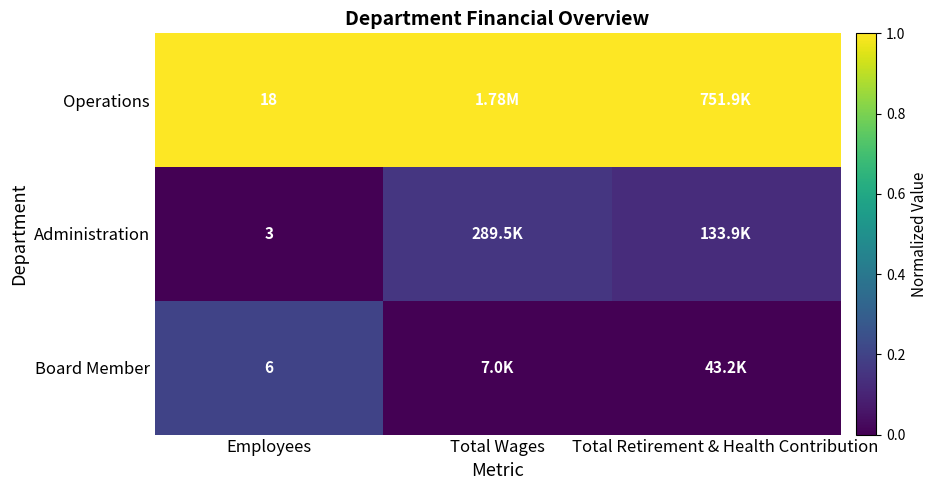

At Employees, list the series in order from smallest to largest.

Administration, Board Member, Operations